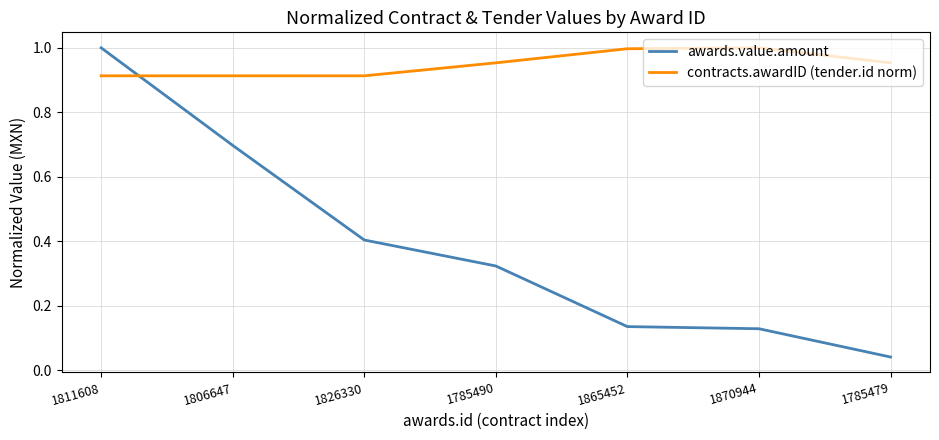

Which series has the widest spread of values?

awards.value.amount